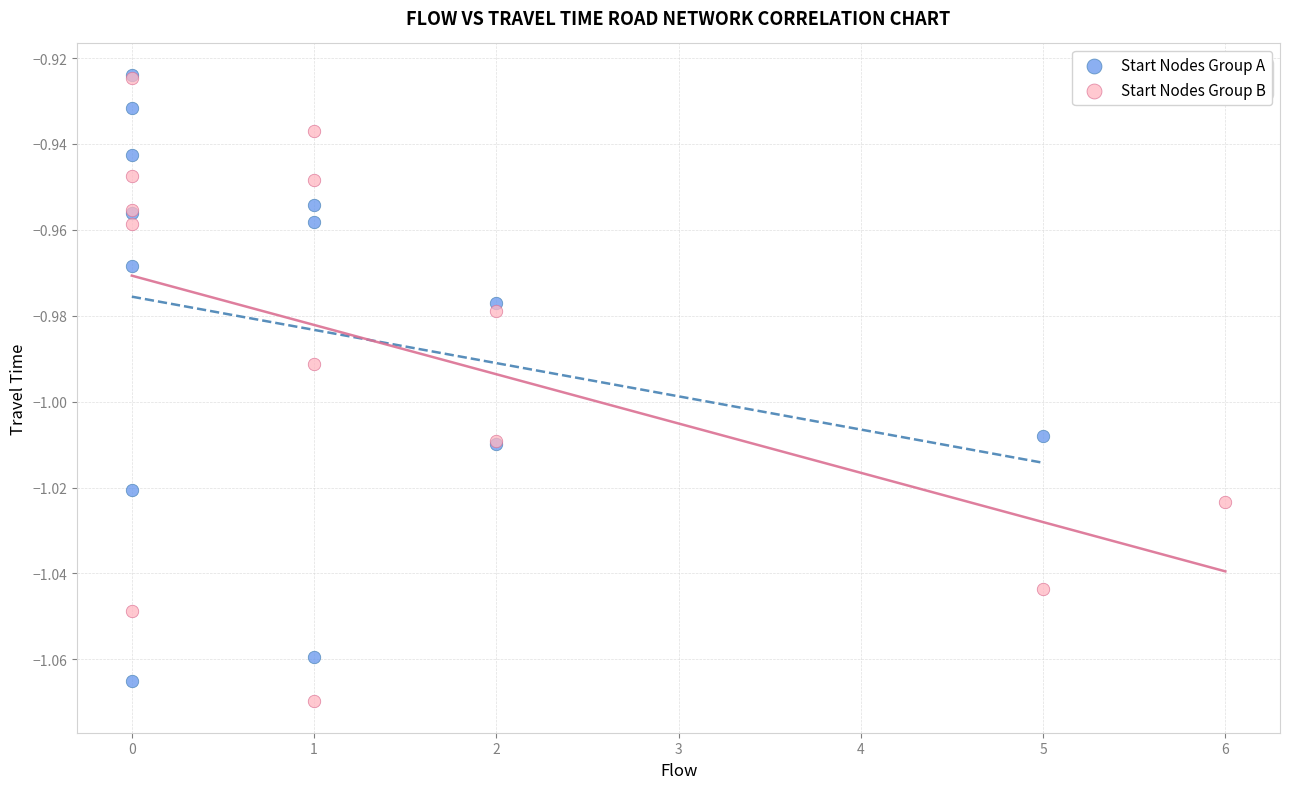

Which series has the largest Y range (max minus min)?

Start Nodes Group B